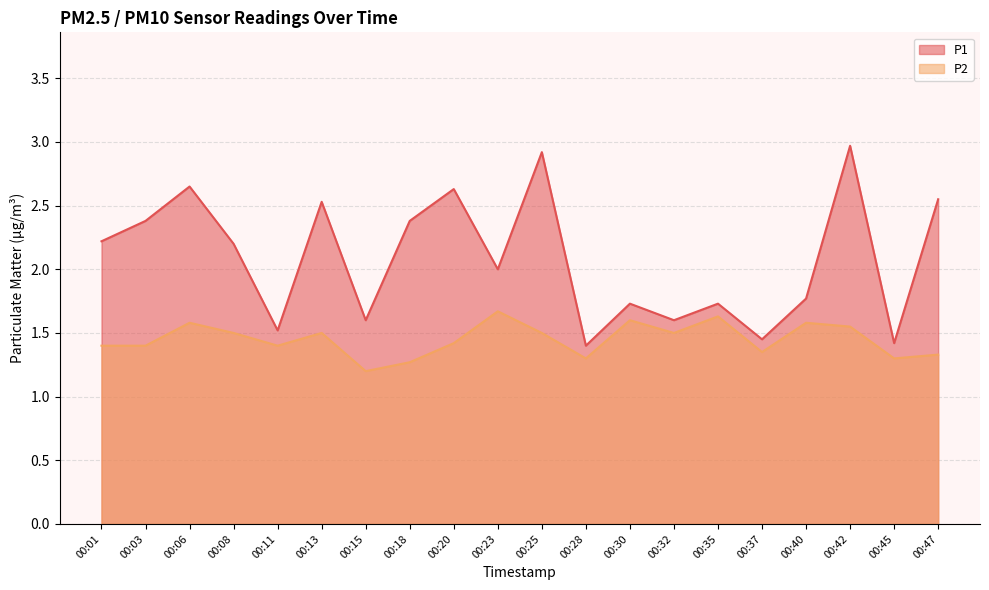

What is the smallest value displayed?

1.2